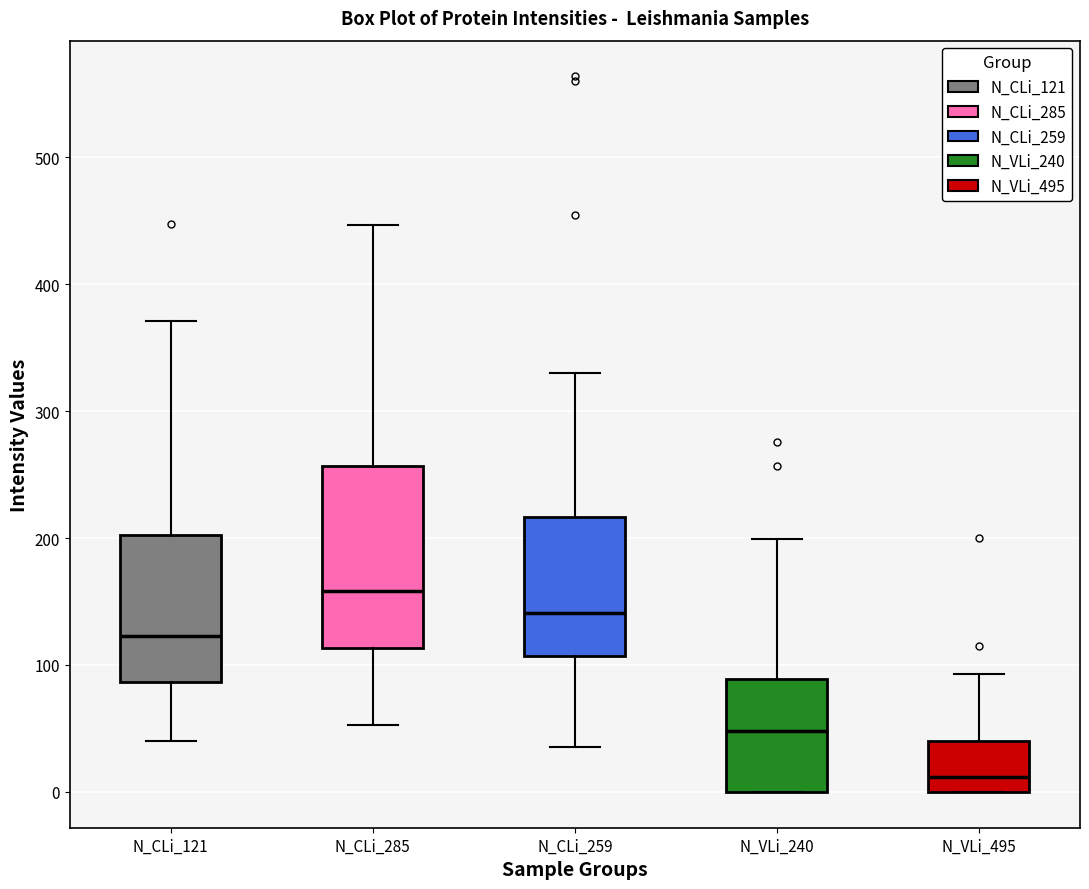

Which box is the tallest, from its lower edge to its upper edge?

N_CLi_285